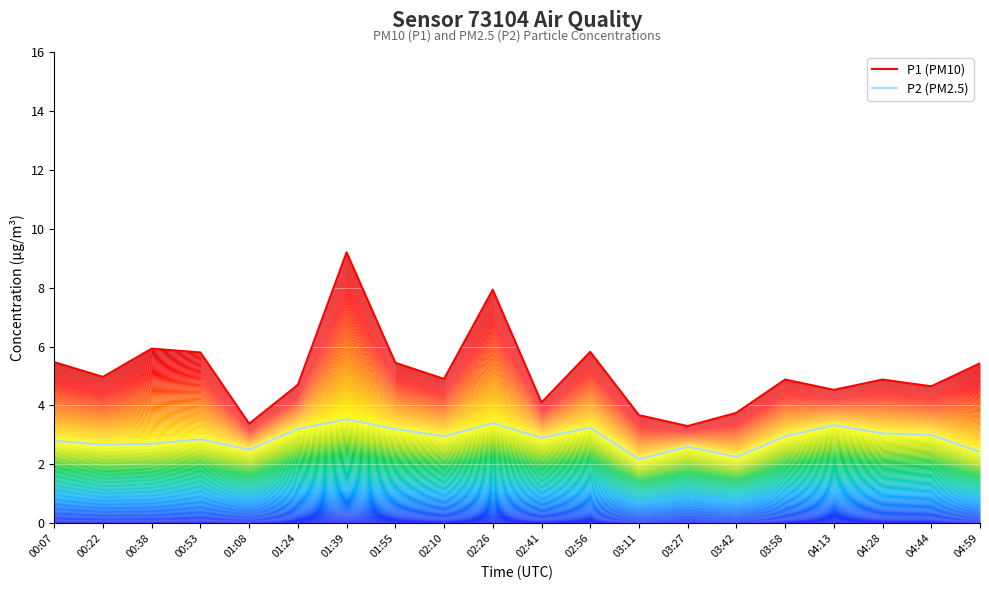

Where is the first local minimum for P1 (PM10)?

00:22